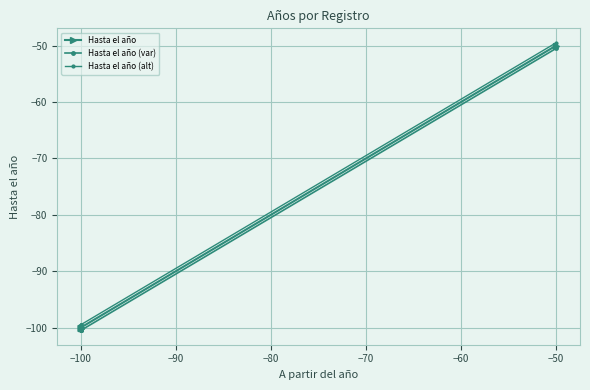

What is the minimum value for Hasta el año?

-100.0